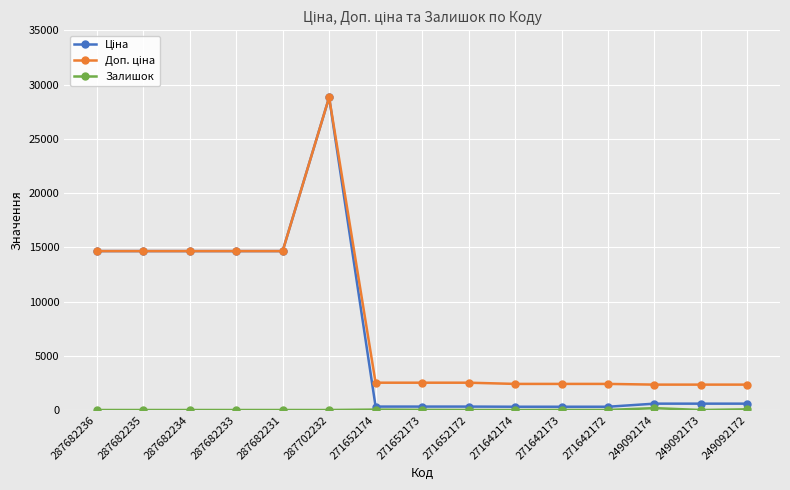

What is the spread (max minus min) of values at 287682235?

14649.6